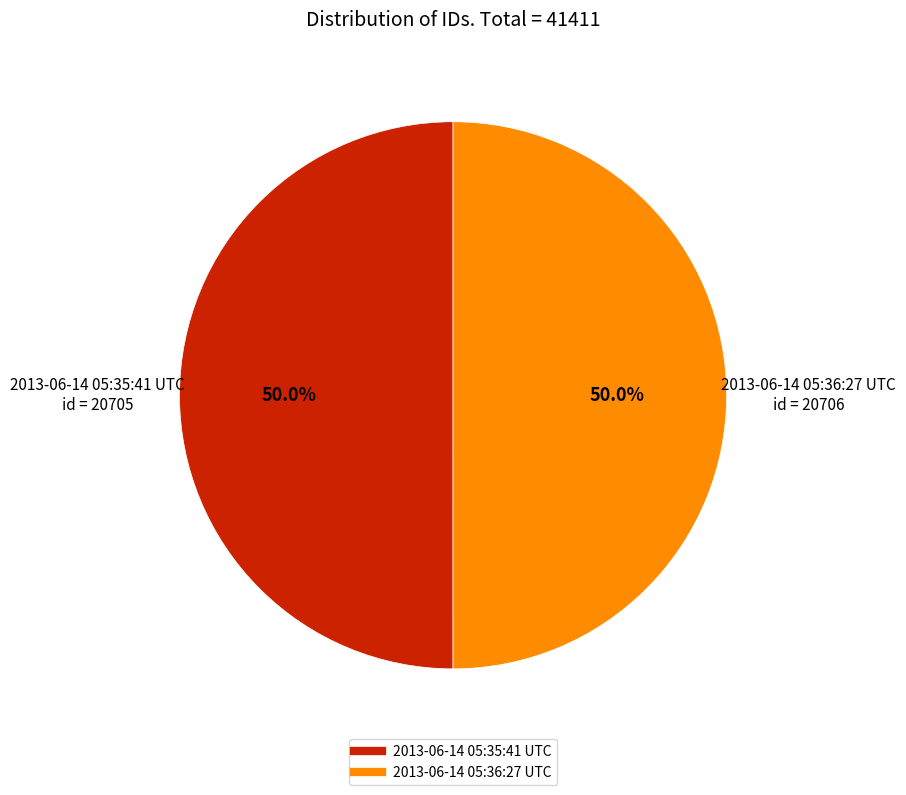

Is it true that 2013-06-14 05:36:27 UTC is 50% of the pie?

True